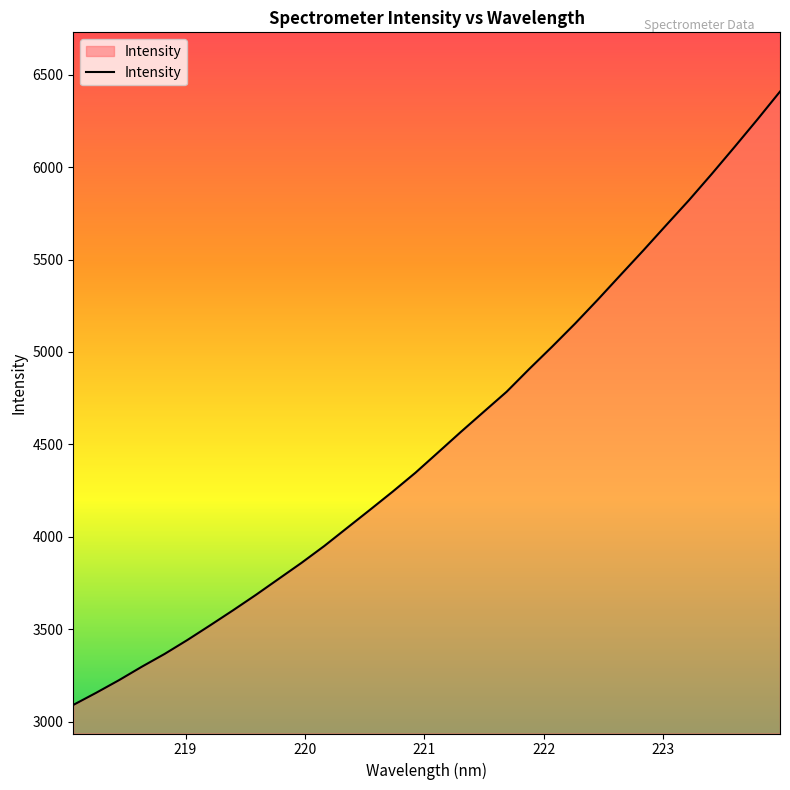

What is the difference between the maximum and minimum values?

3317.4